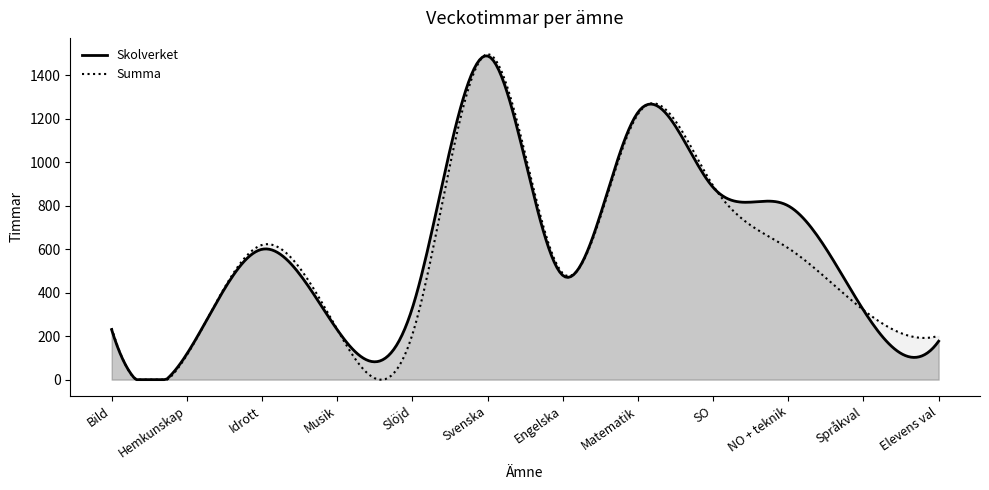

At how many categories does at least one series exceed 751?

4